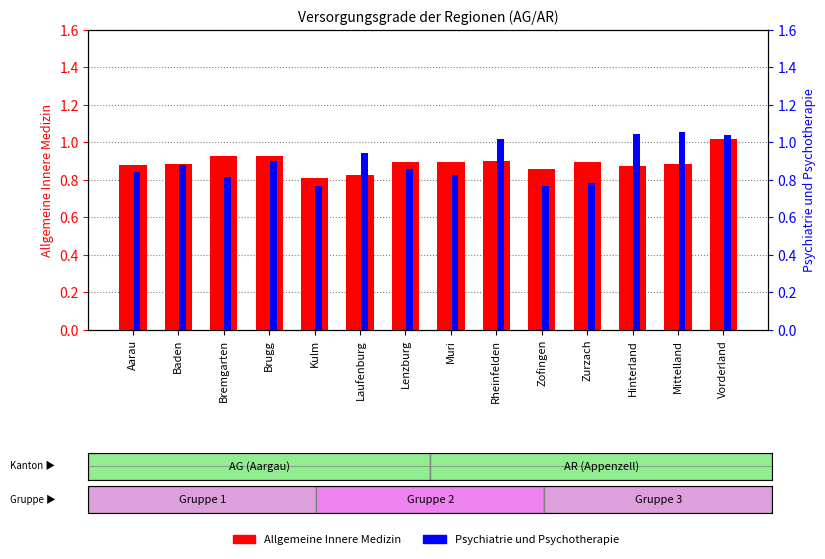

Reading left to right, extract all data points from this chart.

Allgemeine Innere Medizin: 0.9	0.9	0.9	0.9	0.8	0.8	0.9	0.9	0.9	0.9	0.9	0.9	0.9	1.0
Psychiatrie und Psychotherapie: 0.8	0.9	0.8	0.9	0.8	0.9	0.9	0.8	1.0	0.8	0.8	1.0	1.1	1.0